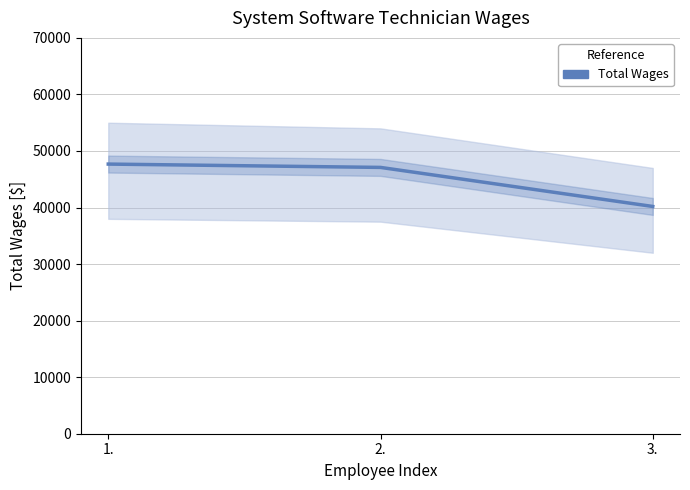

What value does the data have at 2., to the nearest 100?

47100